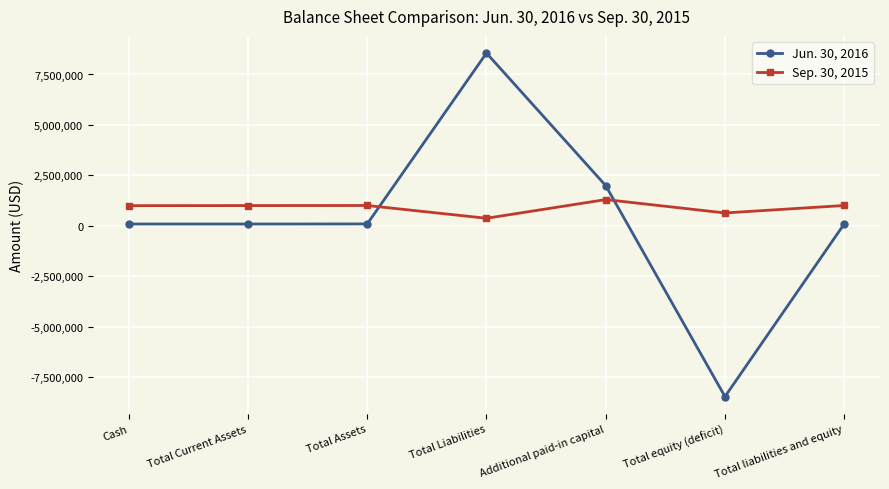

What is the spread (max minus min) of values at Additional paid-in capital?

691282